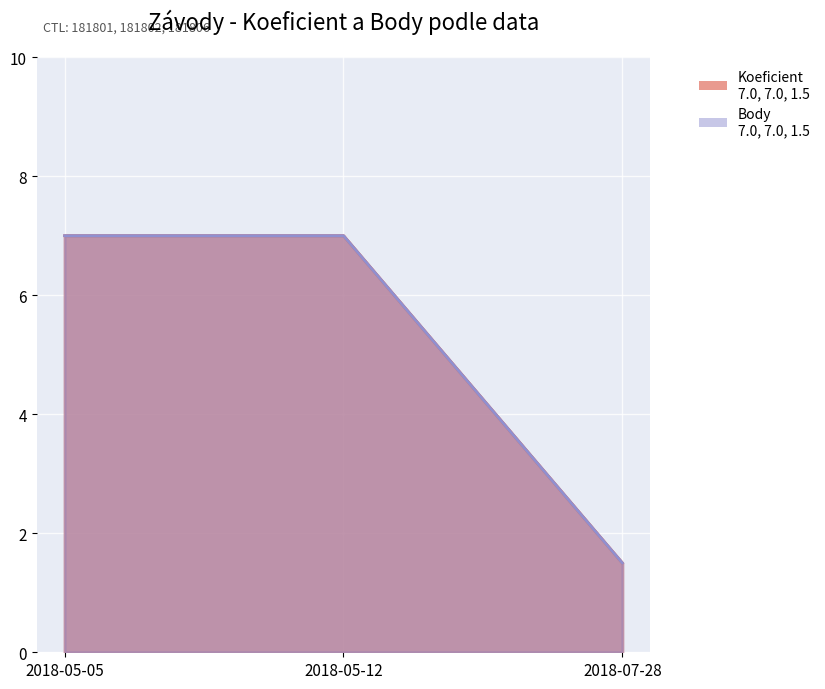

Rank the series by their maximum value, from highest to lowest.

Koeficient, Body